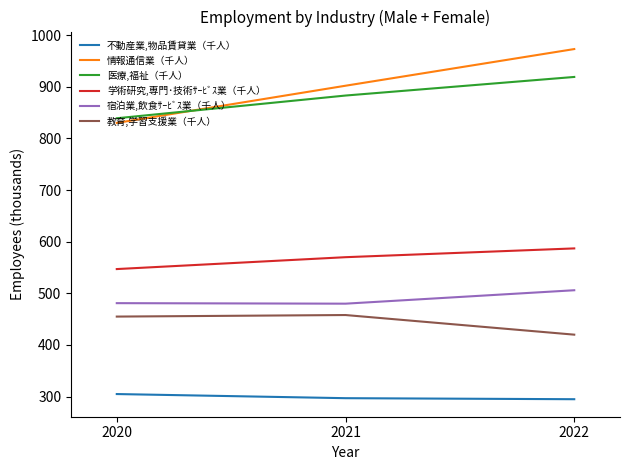

What is the highest value of the 宿泊業,飲食ｻｰﾋﾞｽ業（千人） series?

506